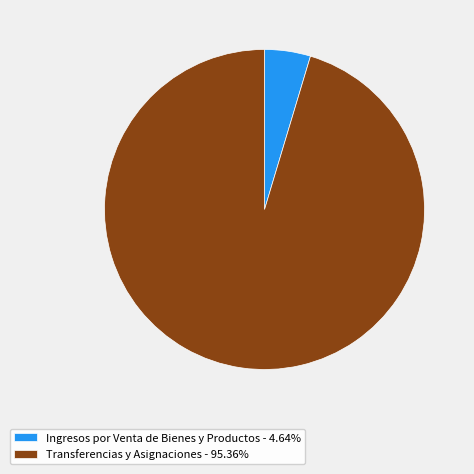

True or false: Transferencias y Asignaciones accounts for 95% of the total.

True